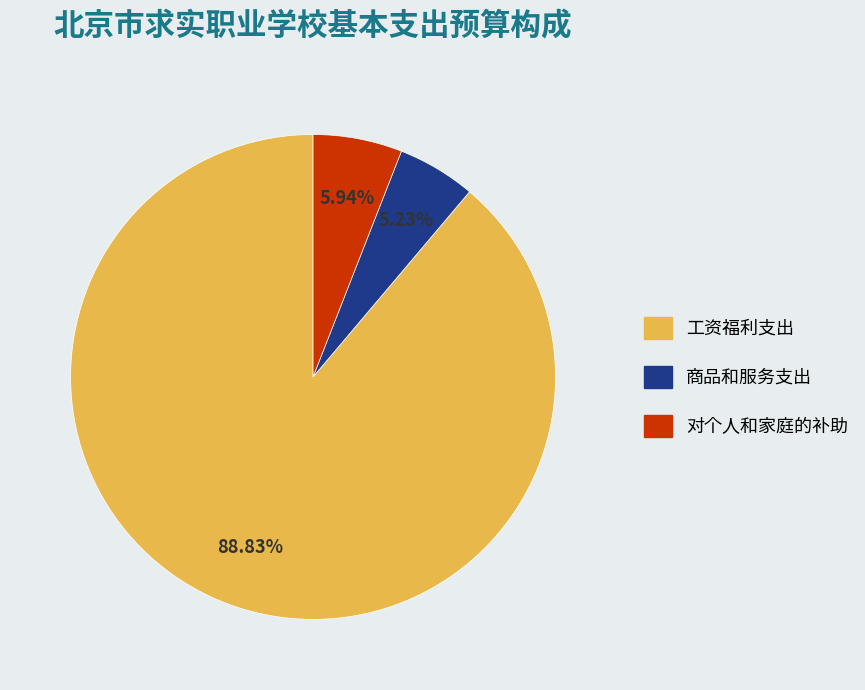

Which category has the smallest portion of the pie?

商品和服务支出